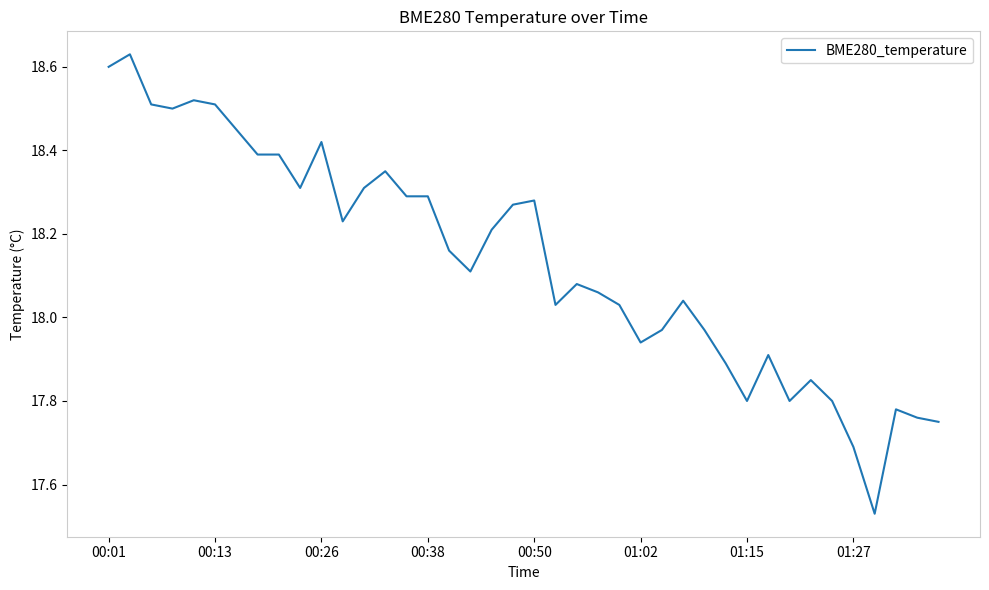

The value at 00:38 is 32.5. True or false?

False